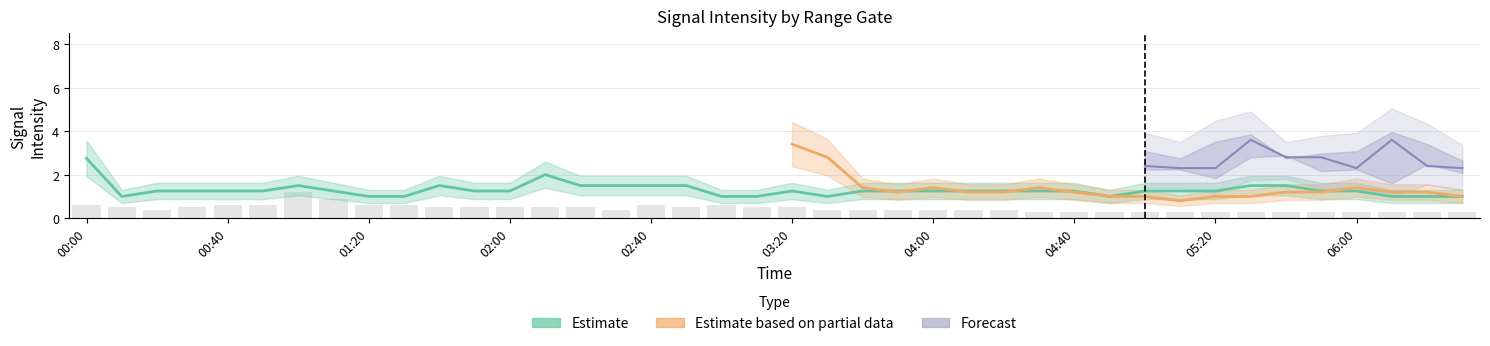

Are the bars horizontal?

No